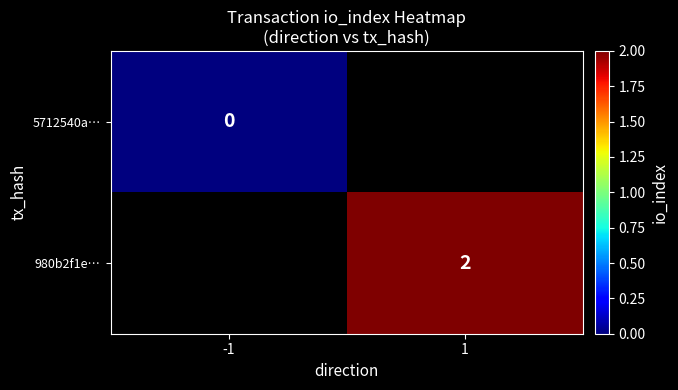

Is the value of 980b2f1e… at 1 greater than the value of 5712540a… at -1?

Yes